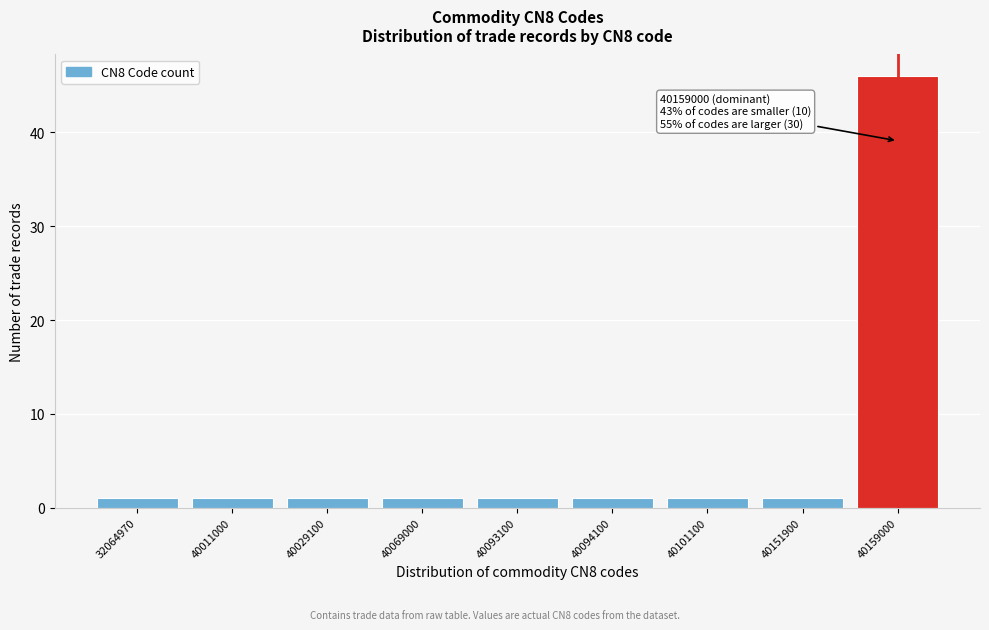

Reading left to right, what are all the values shown in this chart?

32064970=1	40011000=1	40029100=1	40069000=1	40093100=1	40094100=1	40101100=1	40151900=1	40159000=46